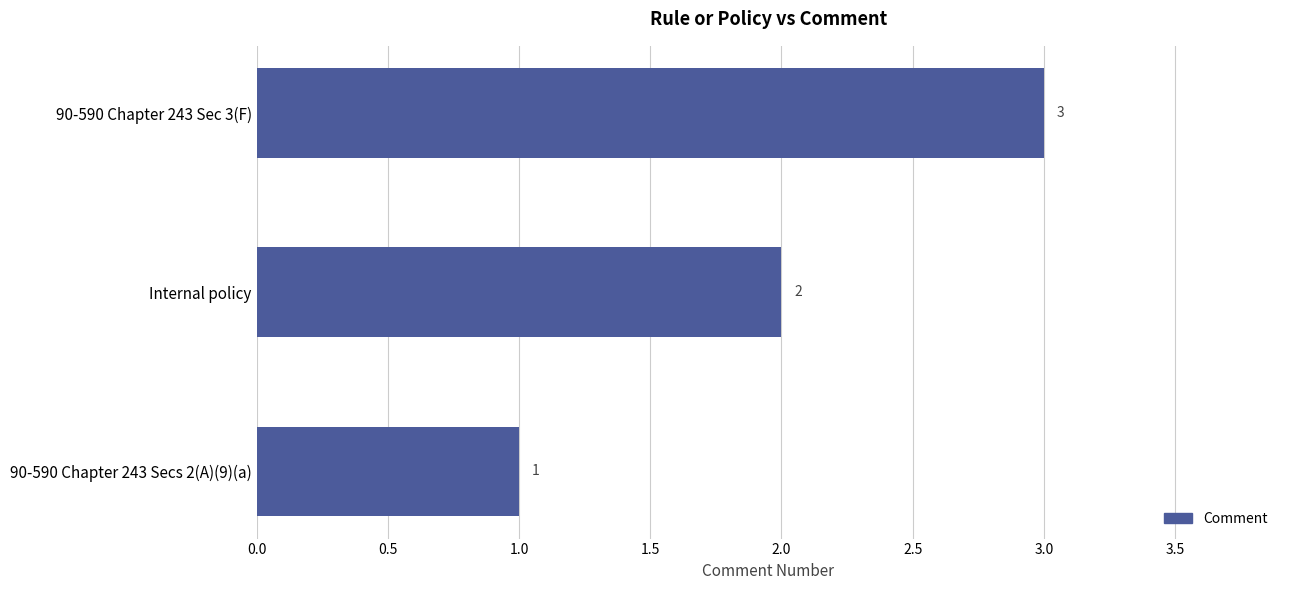

What is the sum of the values at 90-590 Chapter 243 Sec 3(F) and Internal policy?

5